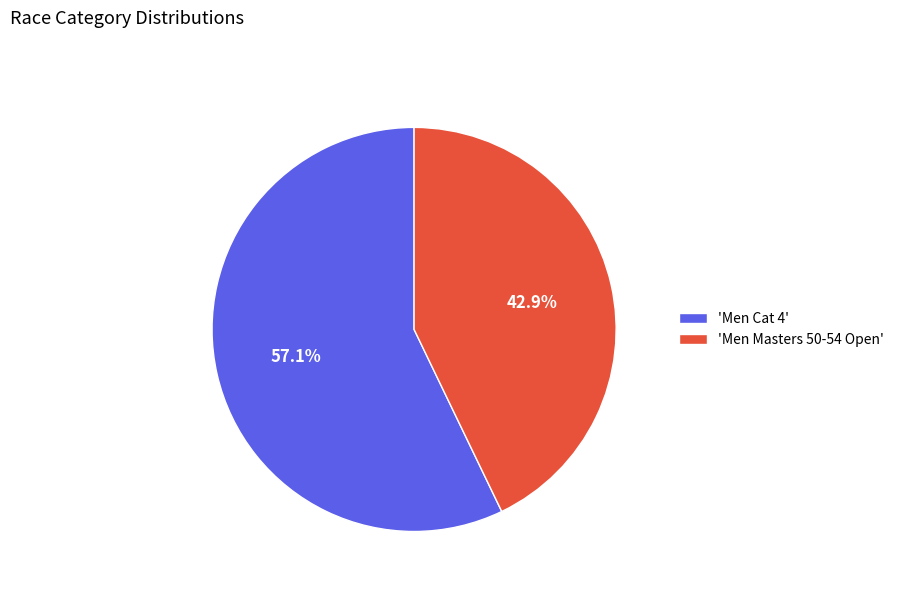

Which category has the smallest portion of the pie?

'Men Masters 50-54 Open'